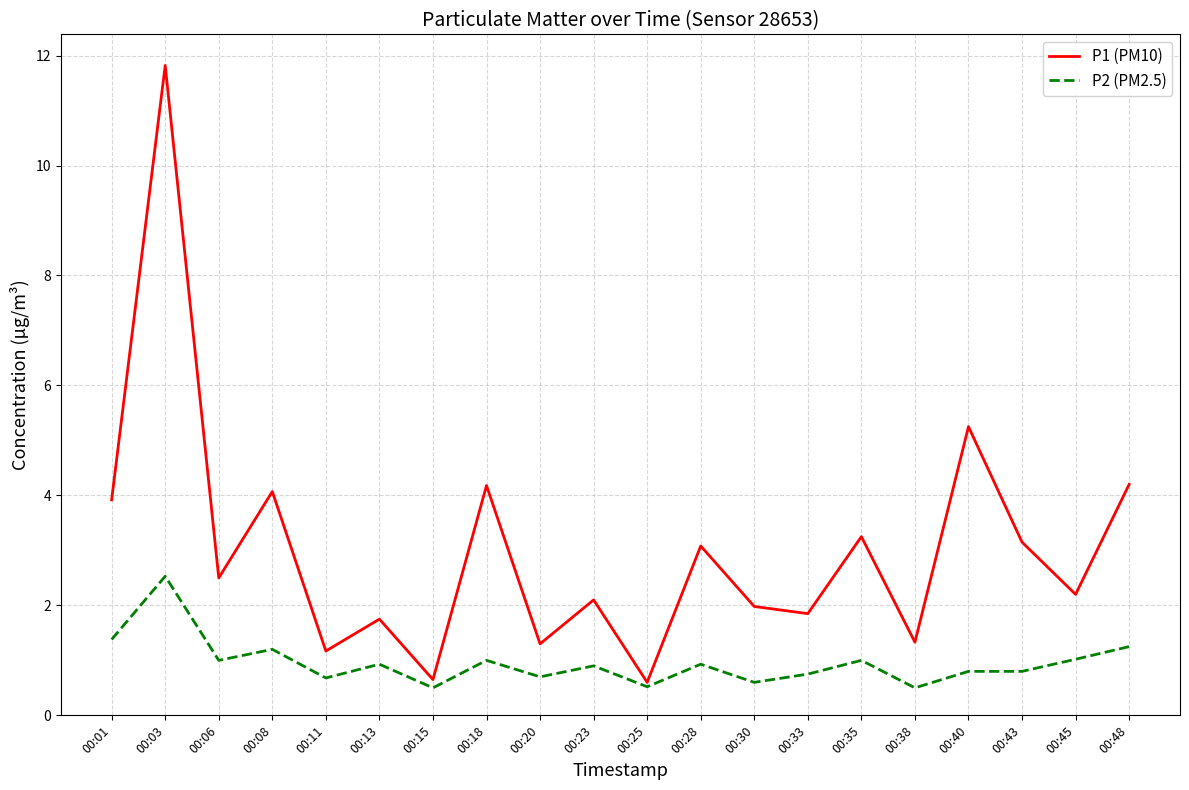

What are all the series names shown in the legend?

P1 (PM10), P2 (PM2.5)